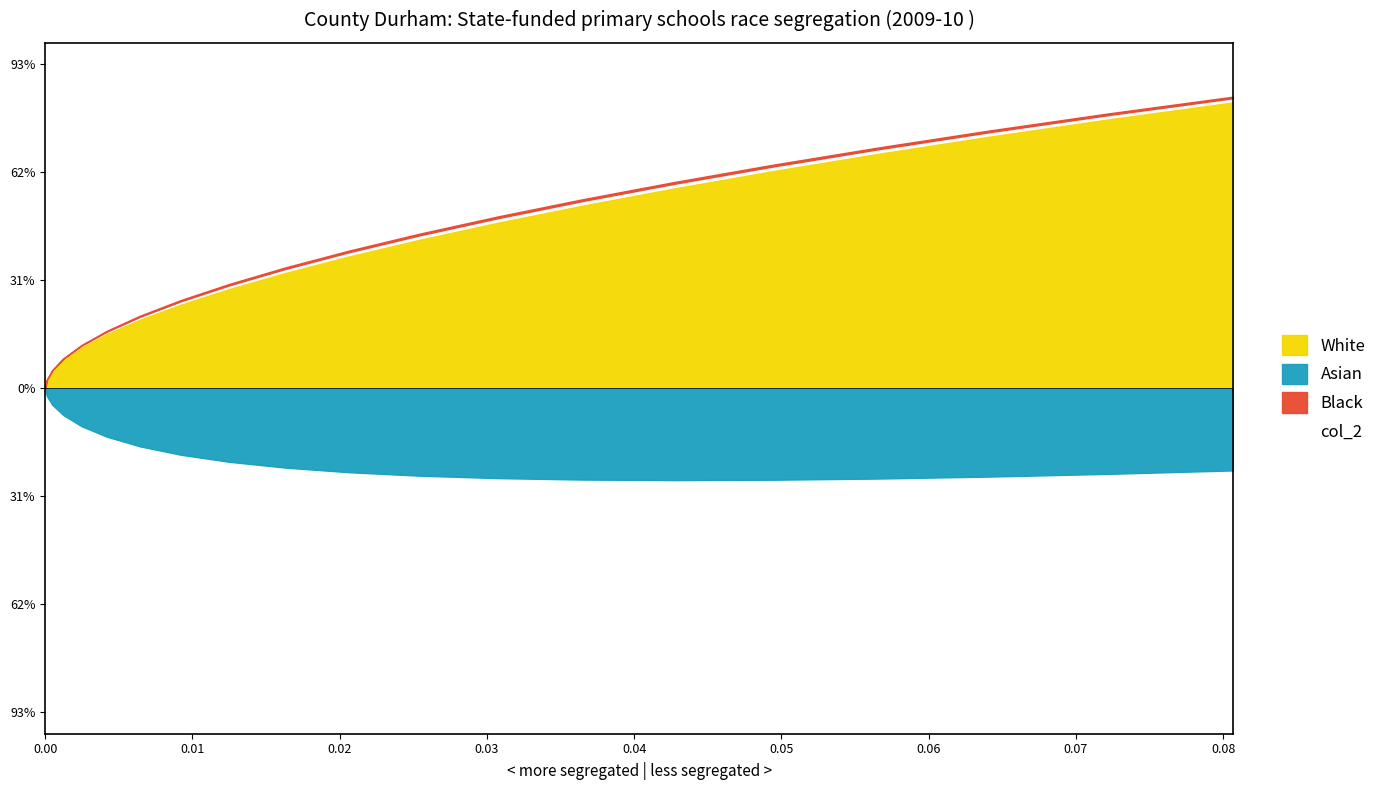

Does the chart display data point markers on the line(s)?

No